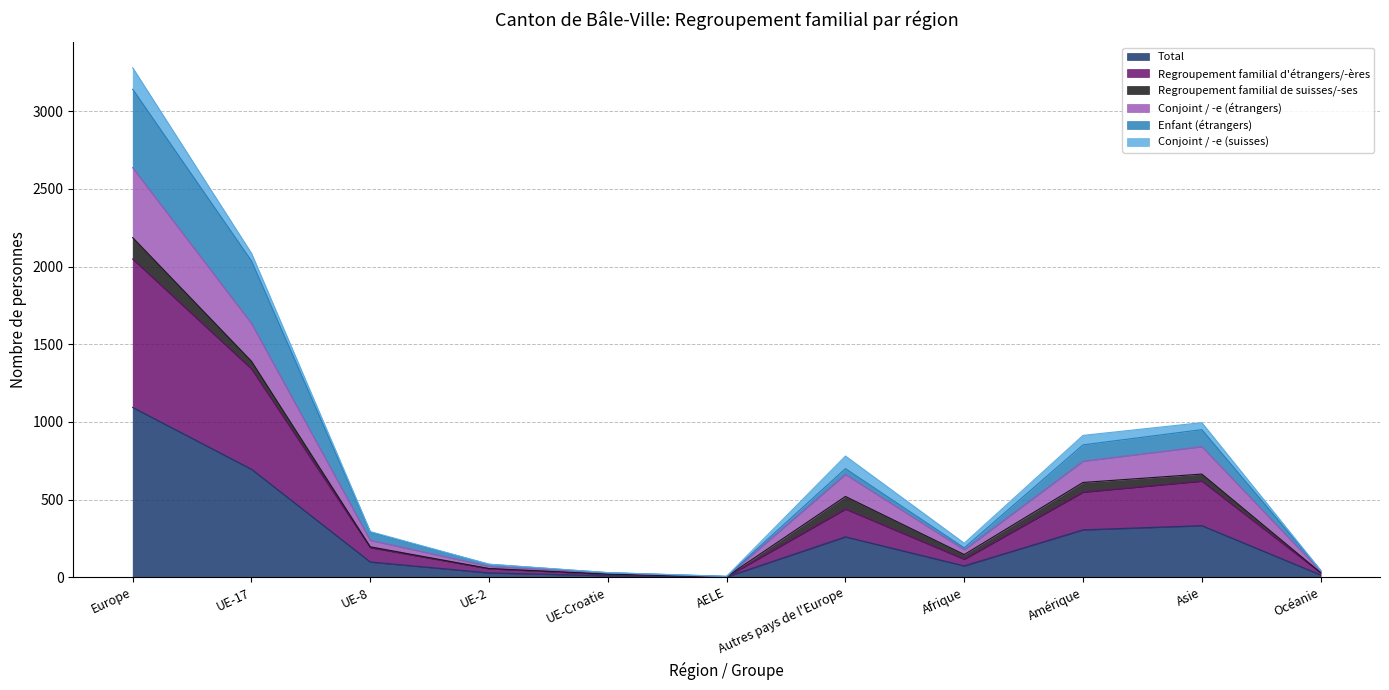

Where does the Regroupement familial d'étrangers/-ères series first go above 191?

Europe